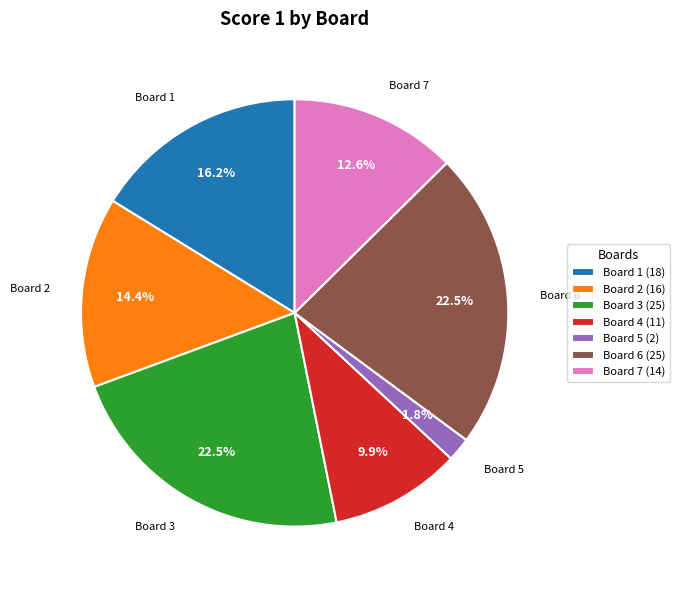

Is Board 7 (14) the majority of the pie?

No